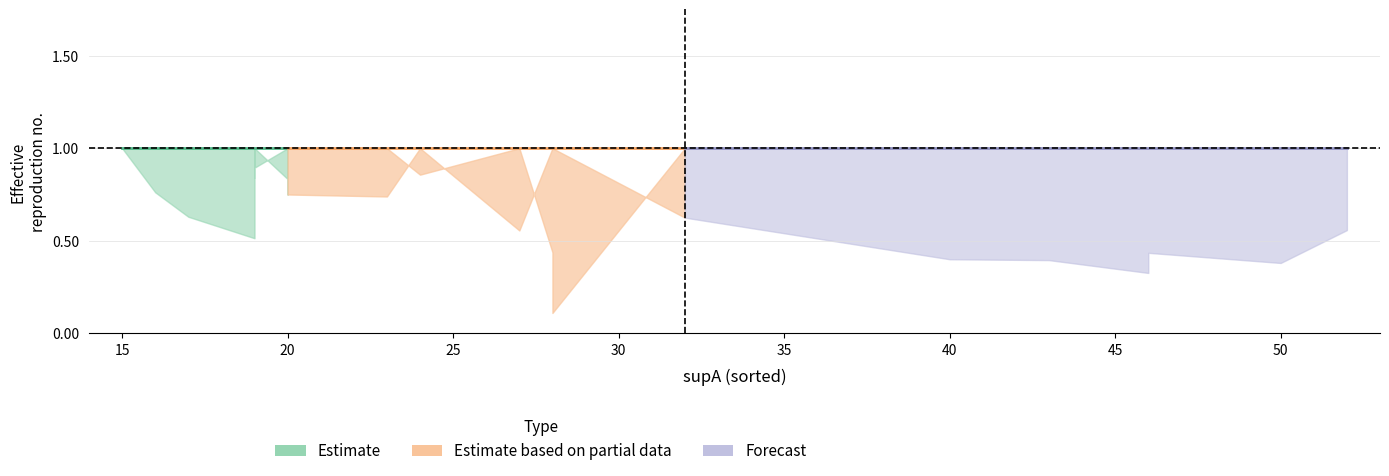

What is the difference between the highest and lowest values at 17?

0.4